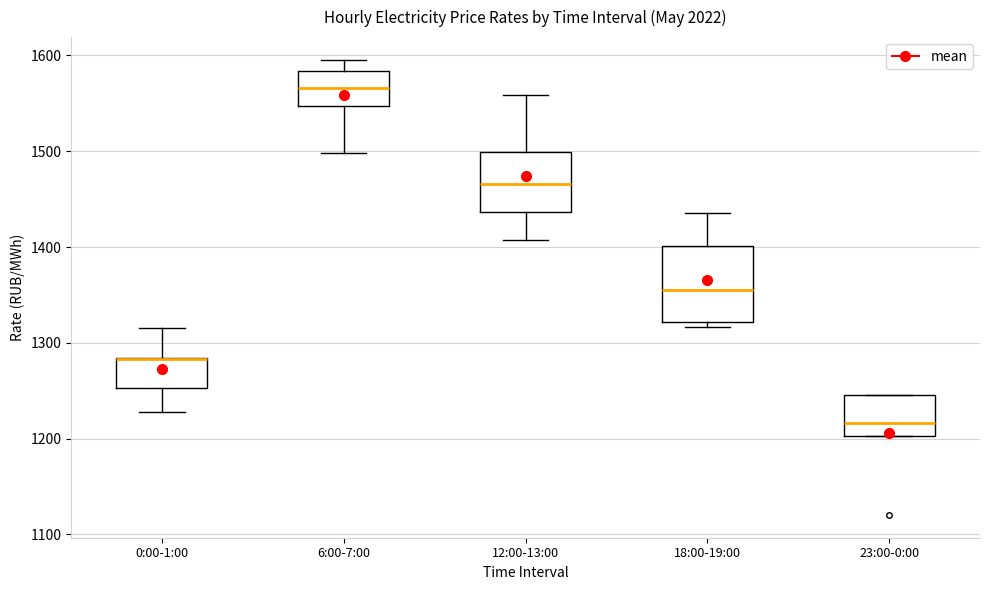

Where is the lower edge of the box for 6:00-7:00 on the y-axis? The values are not printed on the chart, so give them approximately, as read against the axis.

1550